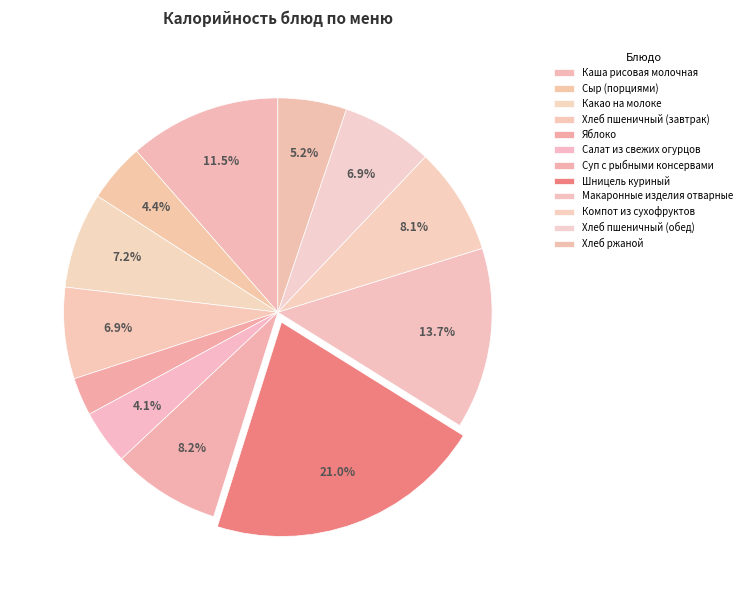

How many slices are in this pie chart?

12